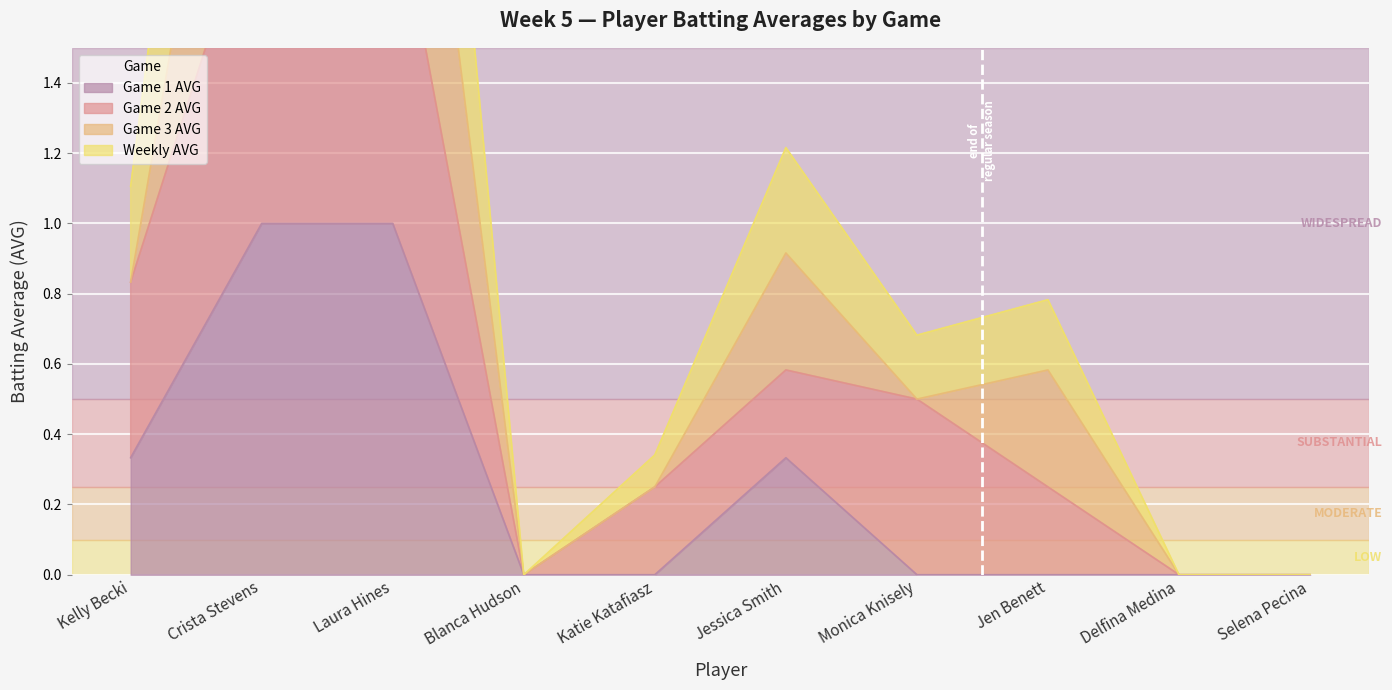

At which category is the sum across all series the highest?

Crista Stevens